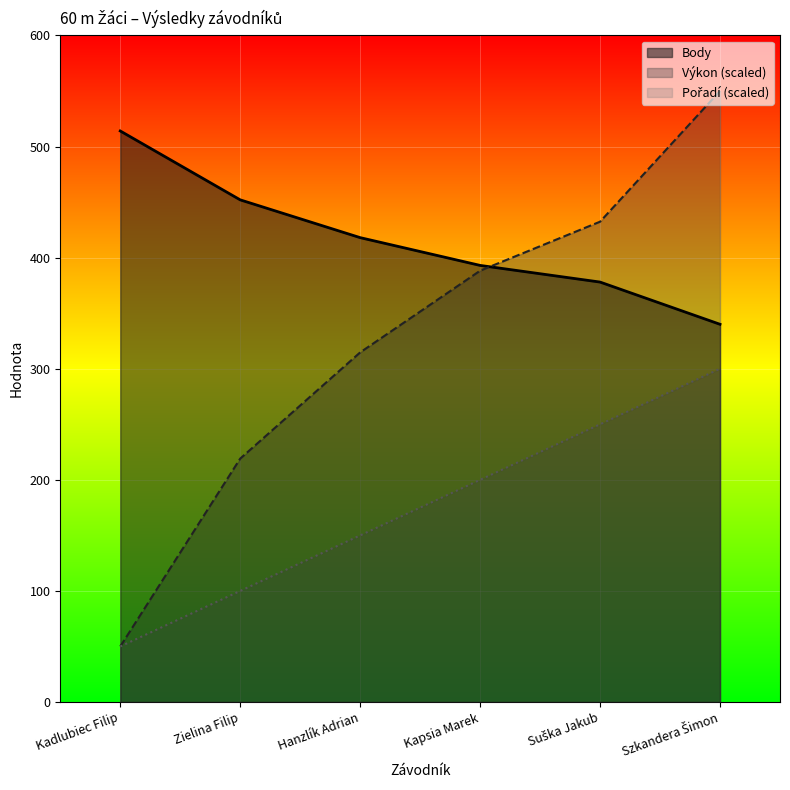

Rank the series at Zielina Filip from highest to lowest value.

Body, Výkon, Pořadí